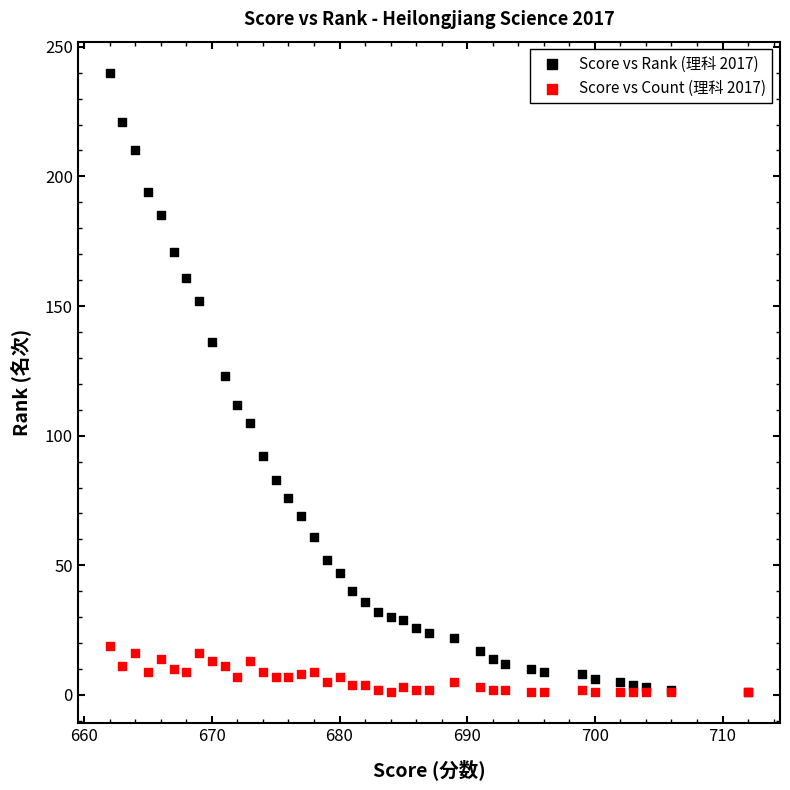

Which series contains the highest Y value?

Score vs Rank (理科 2017)